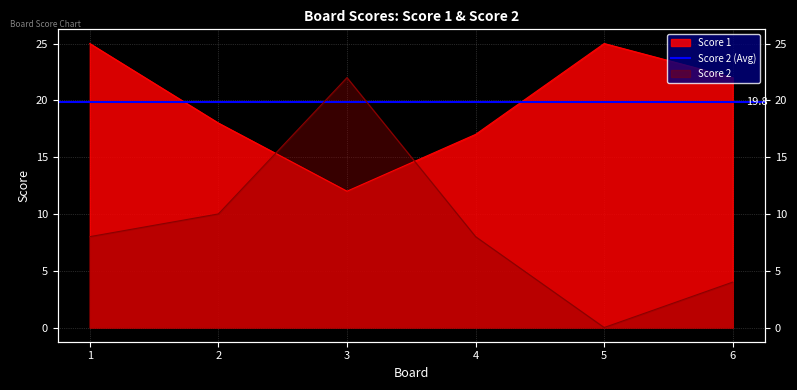

List the labels in order of Score 2 value, largest first.

3, 2, 1, 4, 6, 5